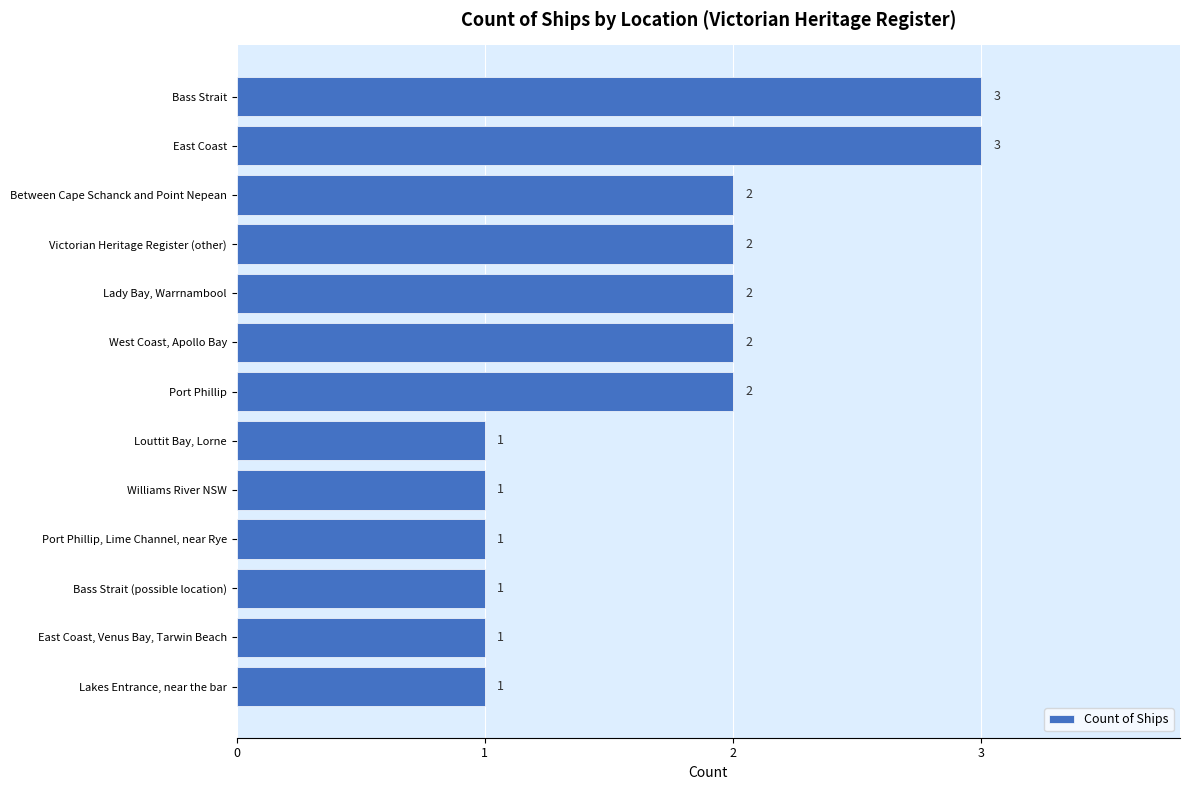

What is the greatest value displayed?

3